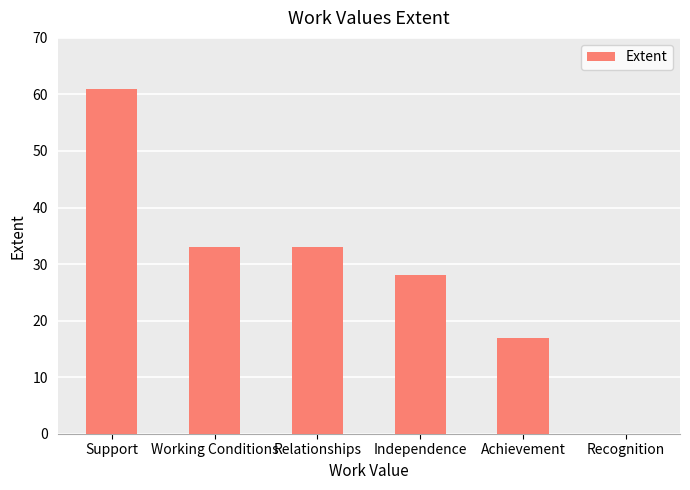

What is the maximum value shown in the chart?

61